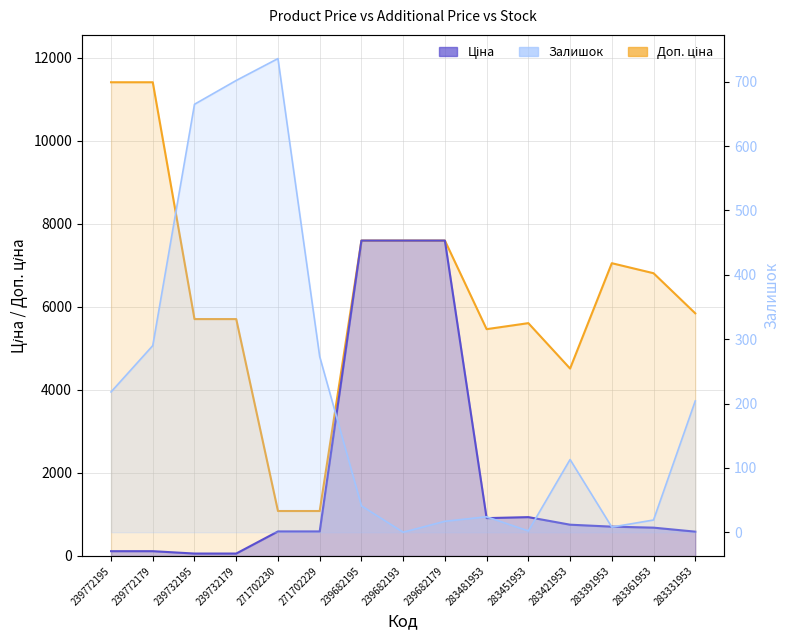

What are all the series names shown in the legend?

Ціна, Доп. ціна, Залишок